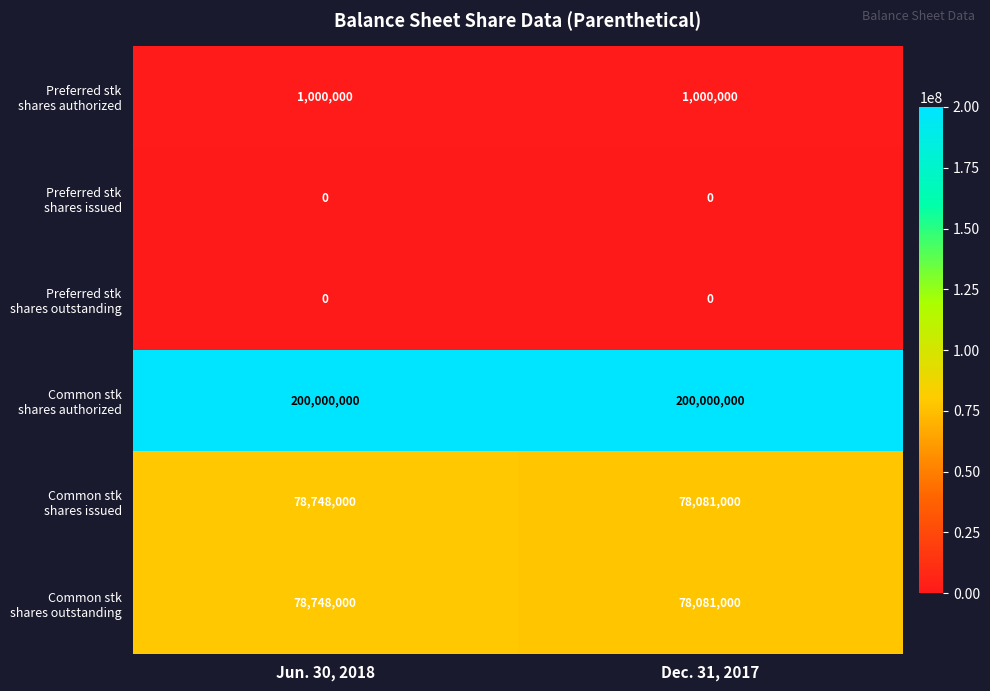

What is the total value across all series at Jun. 30, 2018?

358496000